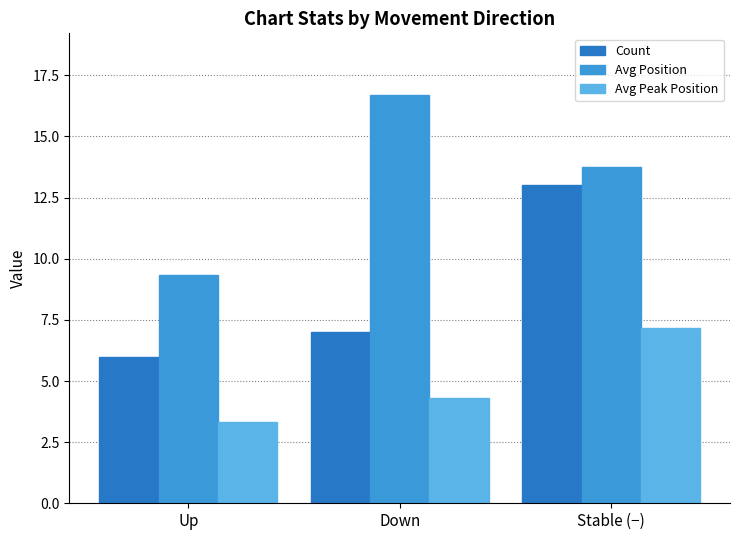

What is the lowest value of the Avg Peak Position series?

3.3